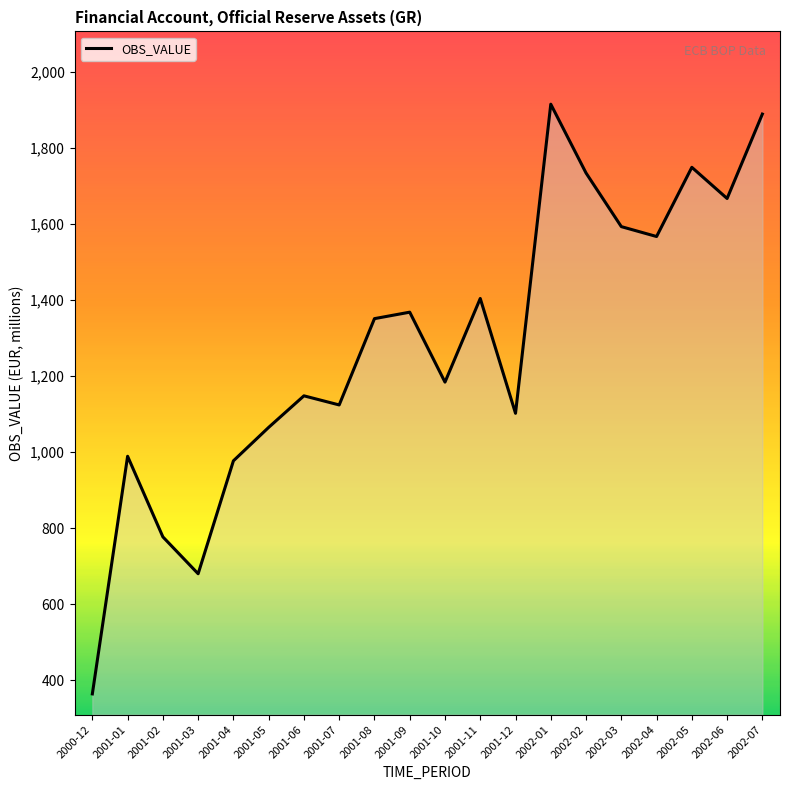

At which category does the chart reach its minimum across all series?

2000-12